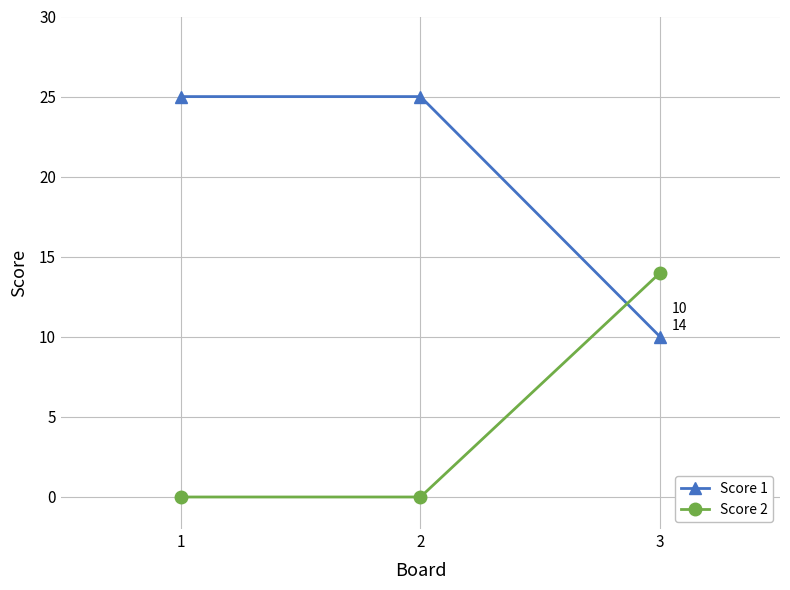

Does the chart have visible grid lines?

Yes